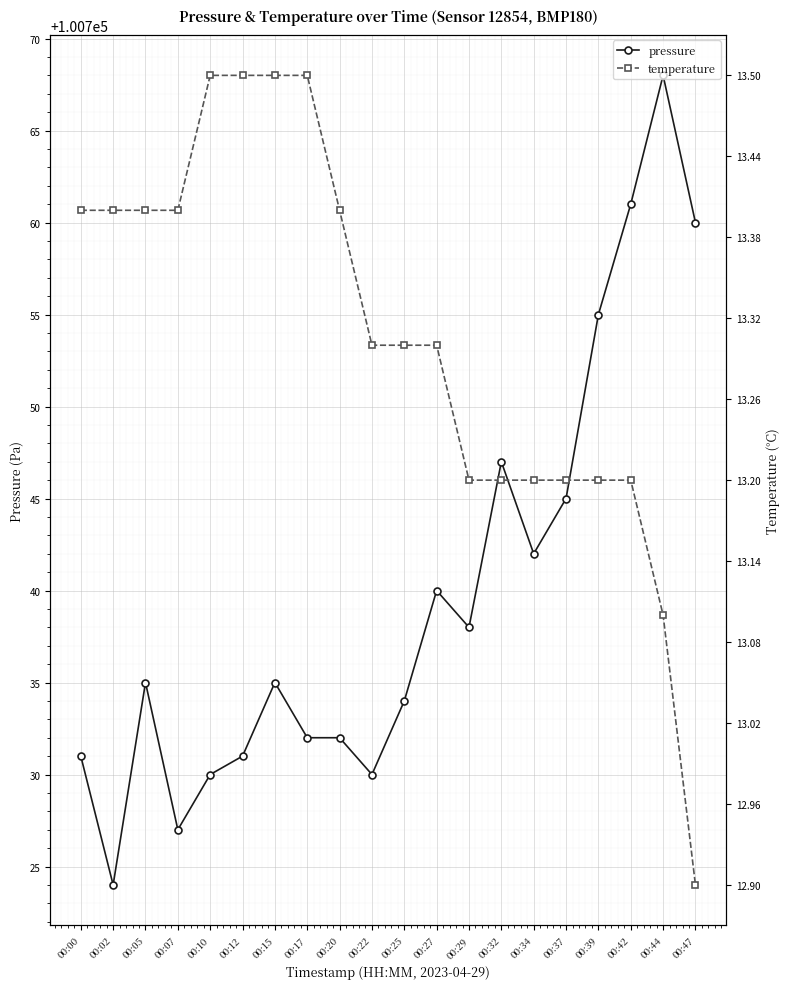

Is it true that temperature equals 20.5 at 00:22?

False